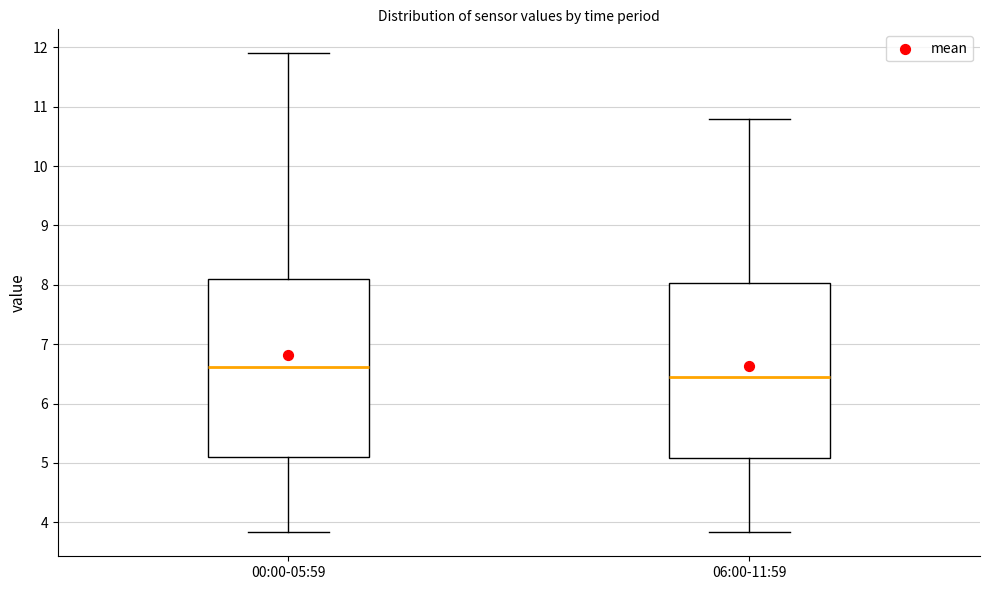

Which box's median line is the highest?

00:00-05:59